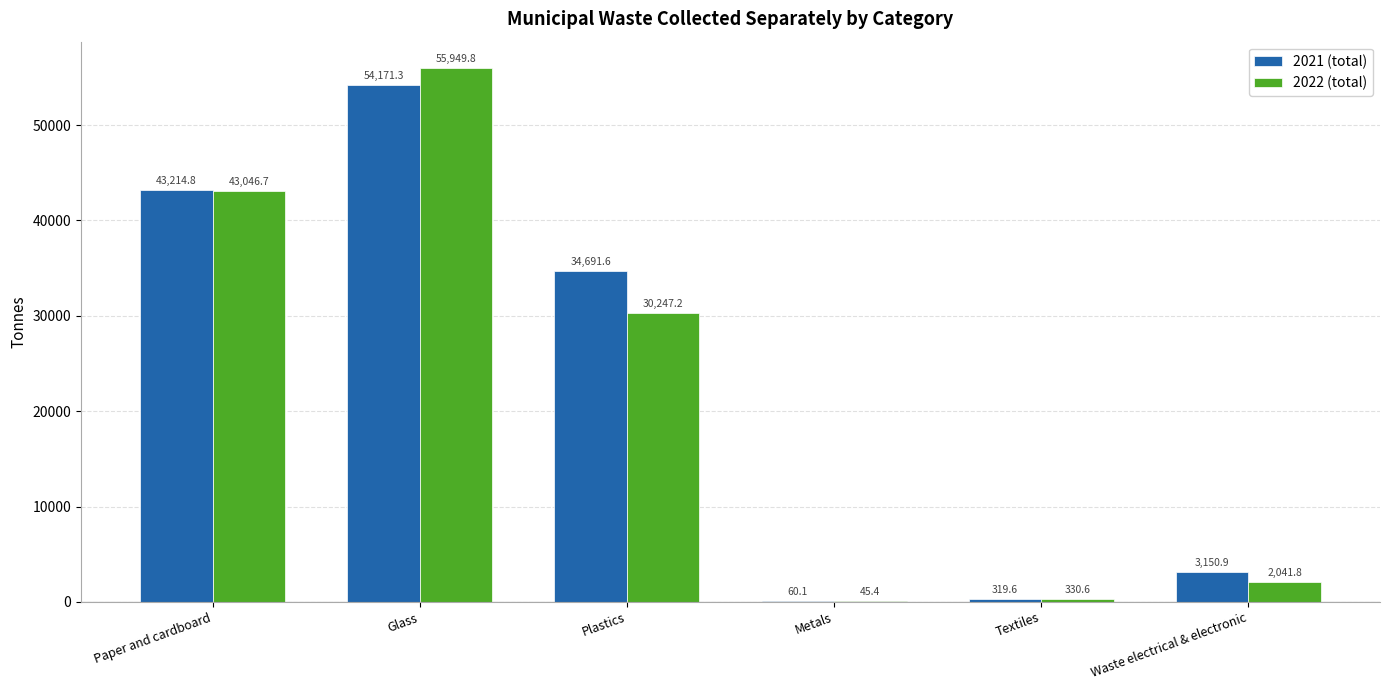

Where does the 2021 (total) series first go above 34691?

Paper and cardboard